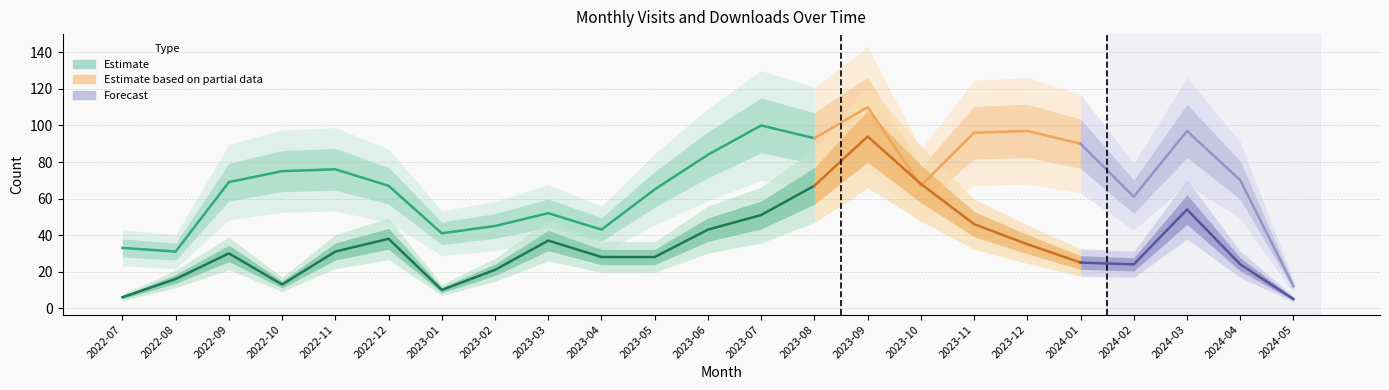

What is the difference between the maximum and minimum values in the monthly_visit series?

98